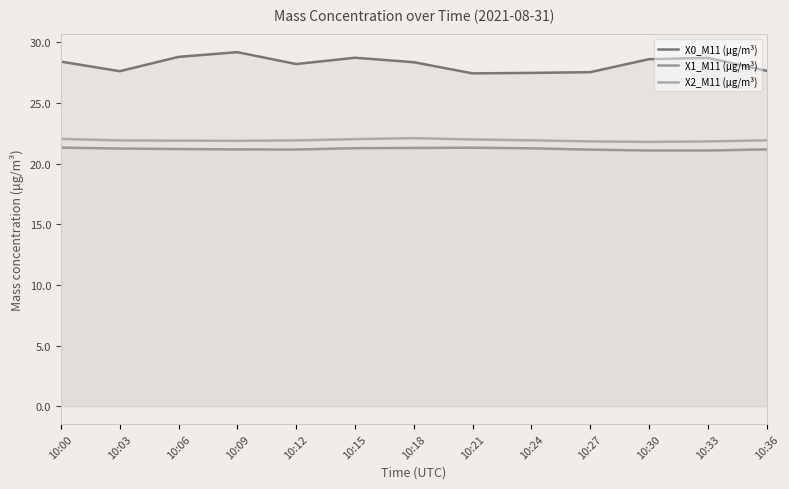

At which label does X0_M11 (μg/m³) reach its minimum?

10:21